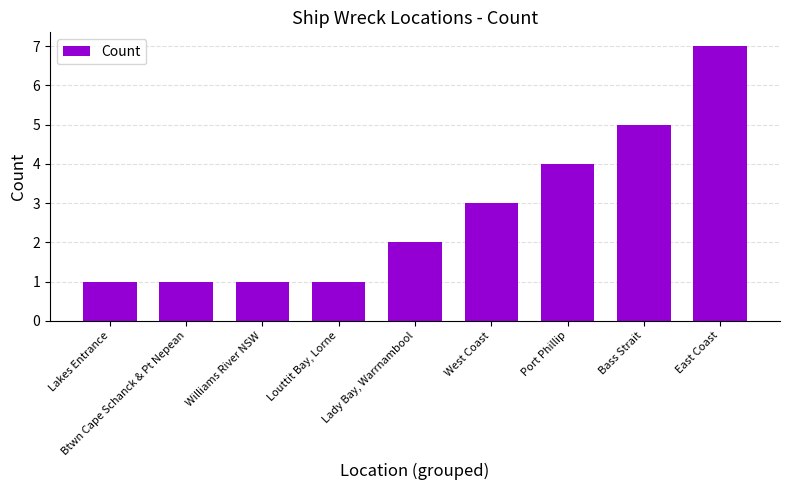

Which has a higher value, Port Phillip or Bass Strait?

Bass Strait